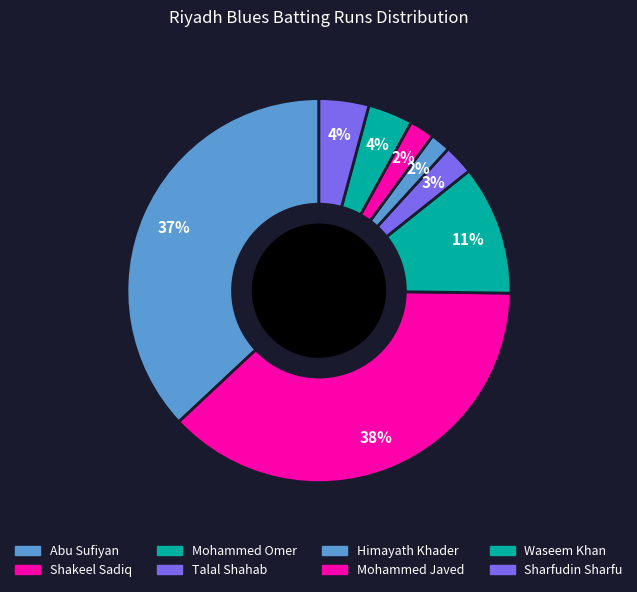

To the nearest percent, what is the combined percentage of Abu Sufiyan and Sharfudin Sharfu?

41%